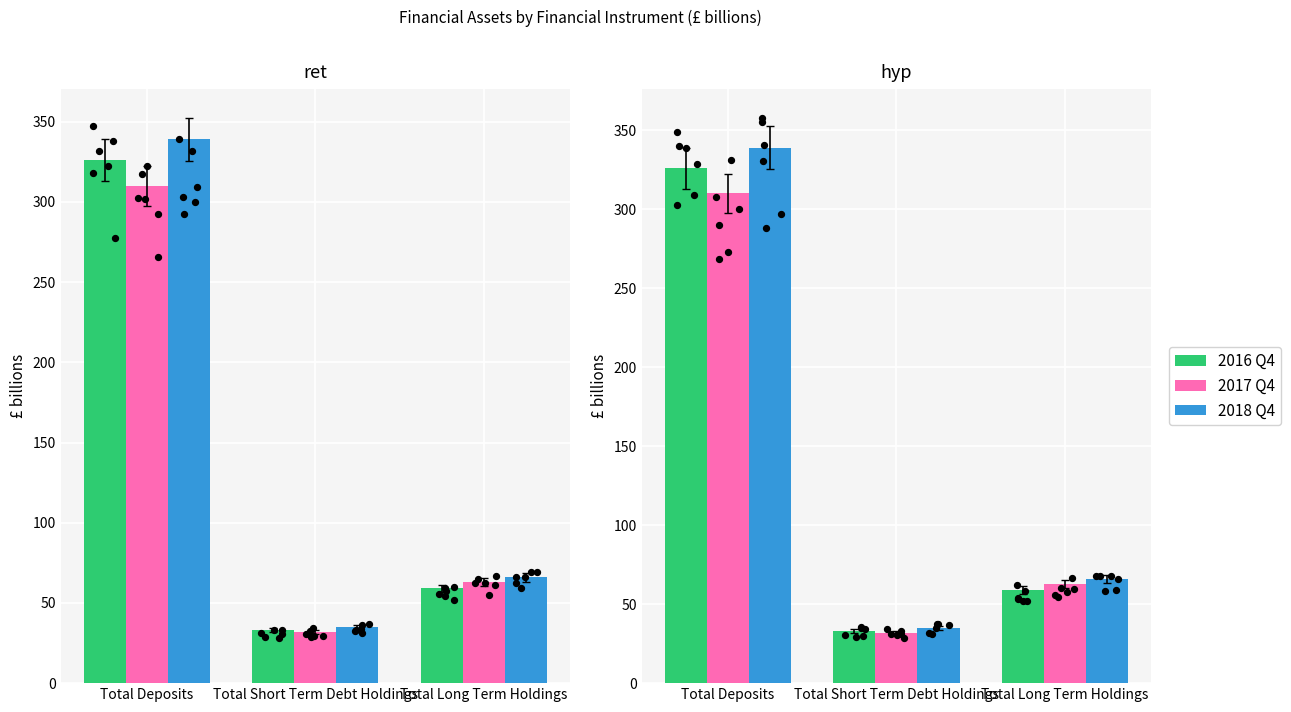

Which series has the largest total across all categories?

2018 Q4